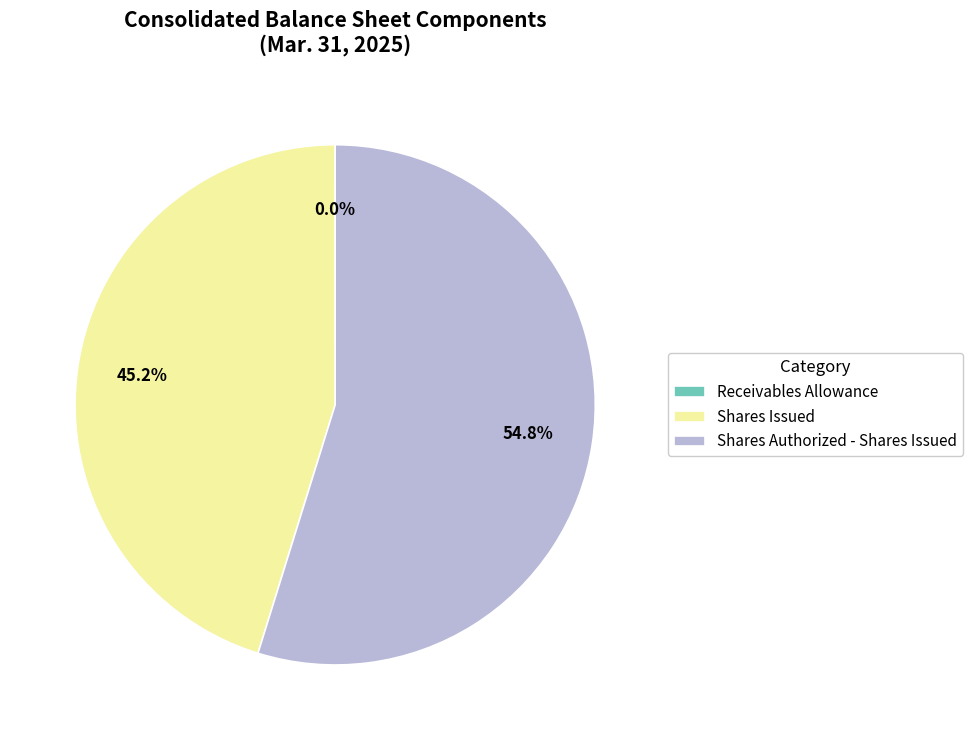

Which category has the biggest portion of the pie?

Shares Authorized - Shares Issued